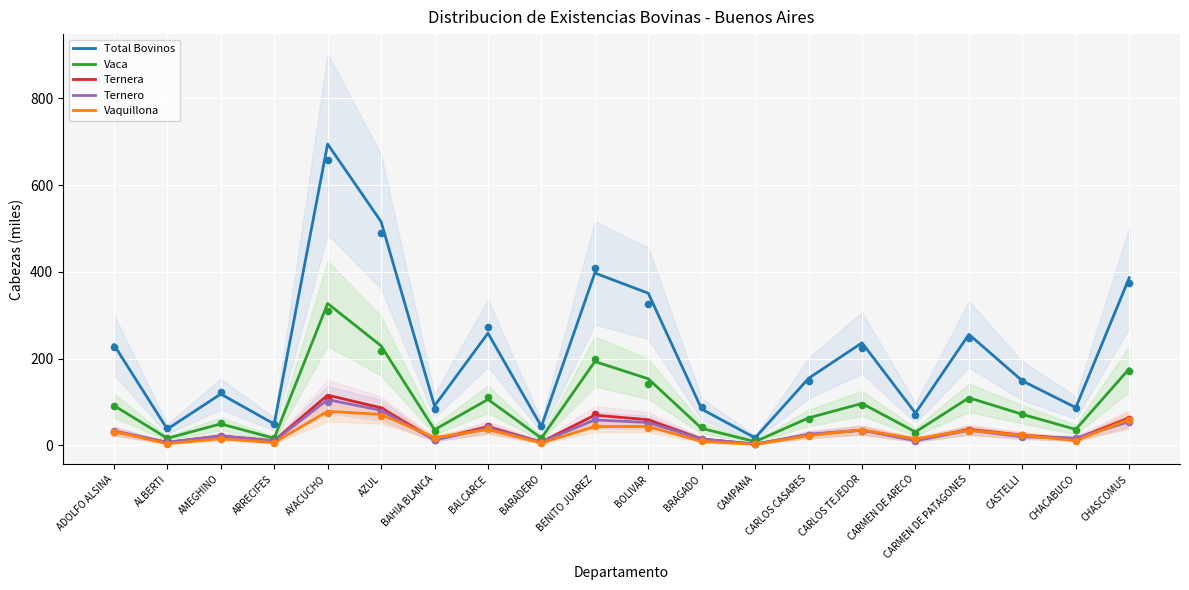

Which series has the widest spread of Y values?

Total Bovinos